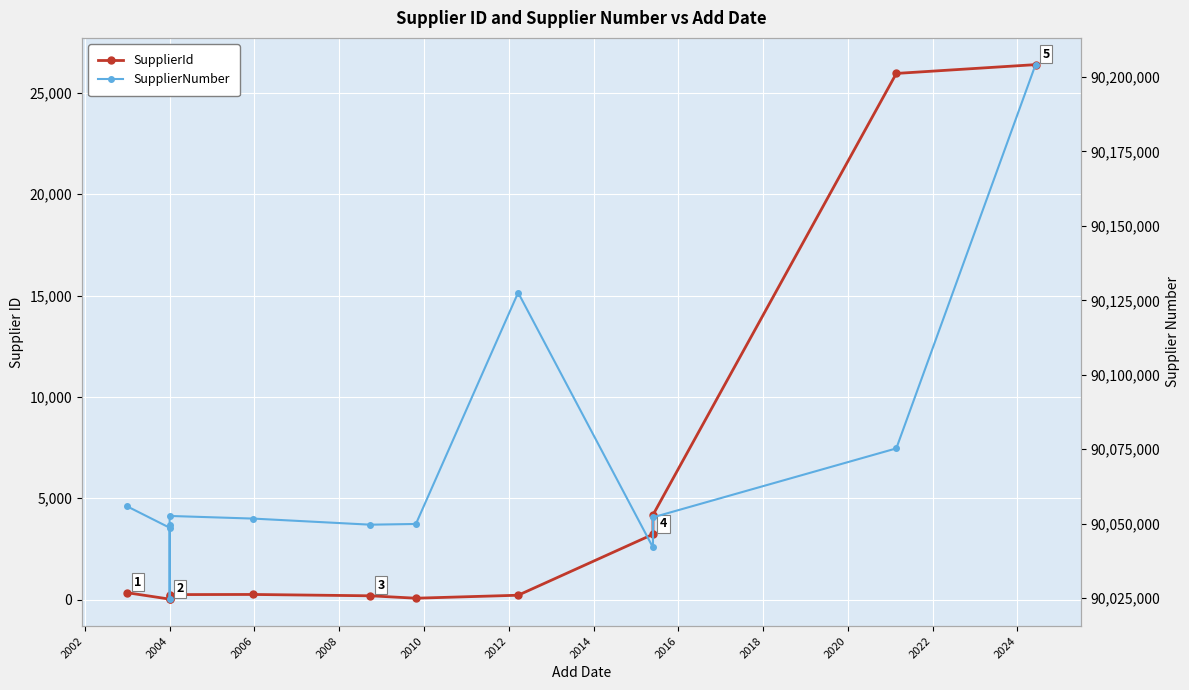

Is it true that SupplierId equals 12 at 2004?

False